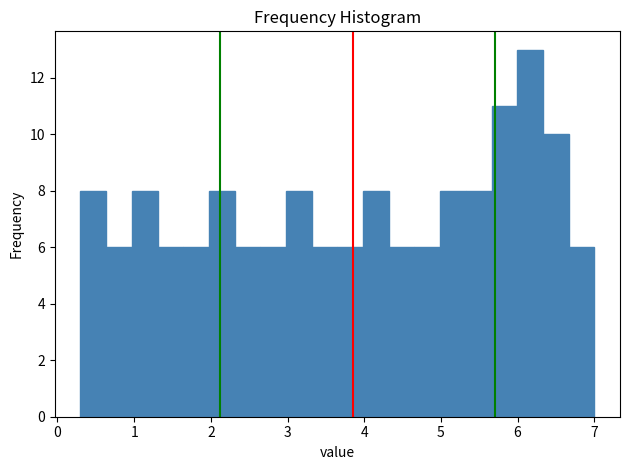

Around what value on the x-axis is the tallest bar? Give the approximate position of its centre, as read against the axis.

6.2